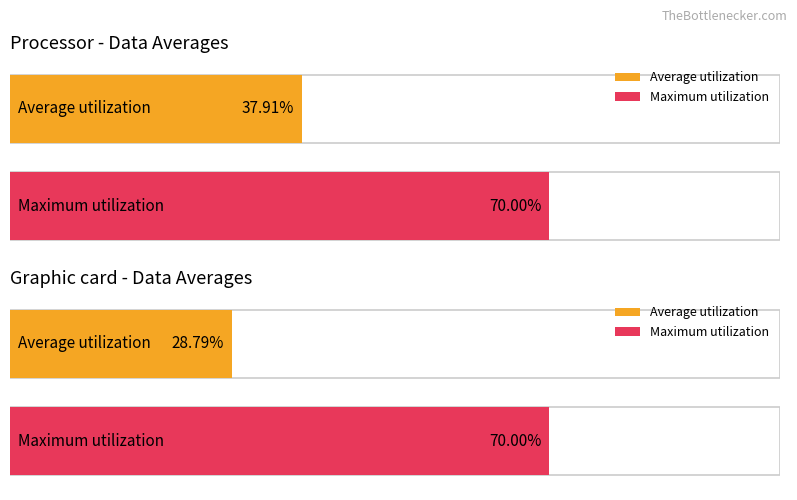

Which series has the largest range (max minus min)?

Average utilization